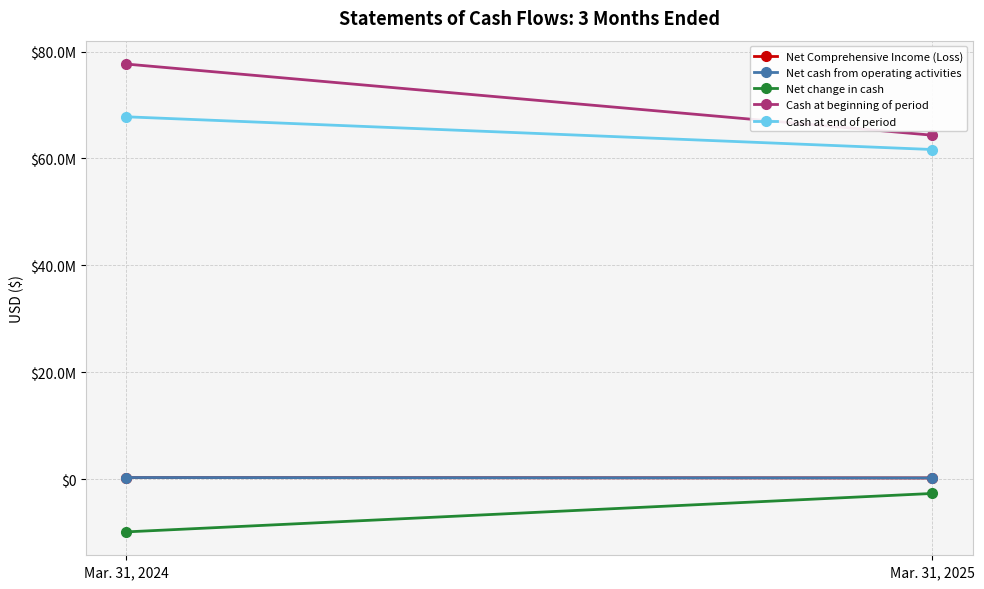

Where is Cash at end of period nearest to the value 64741810?

Mar. 31, 2024